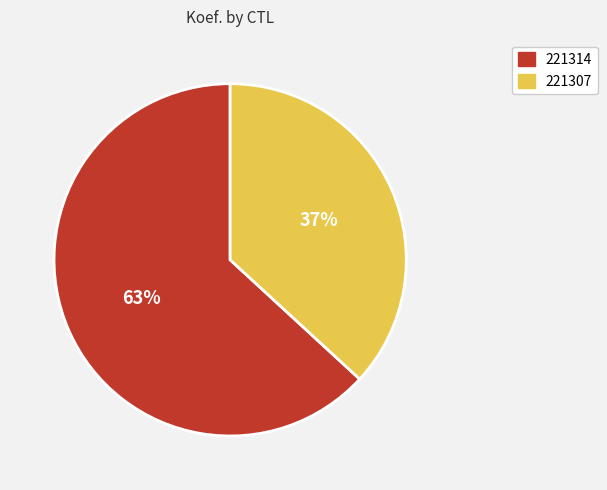

What is the largest slice in the pie chart?

221314